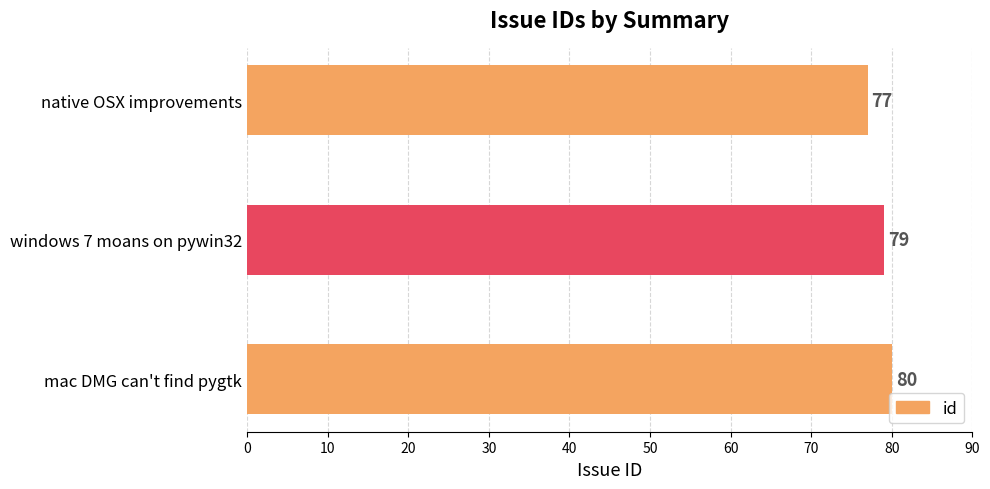

Reading top to bottom, extract all data points from this chart.

77	79	80